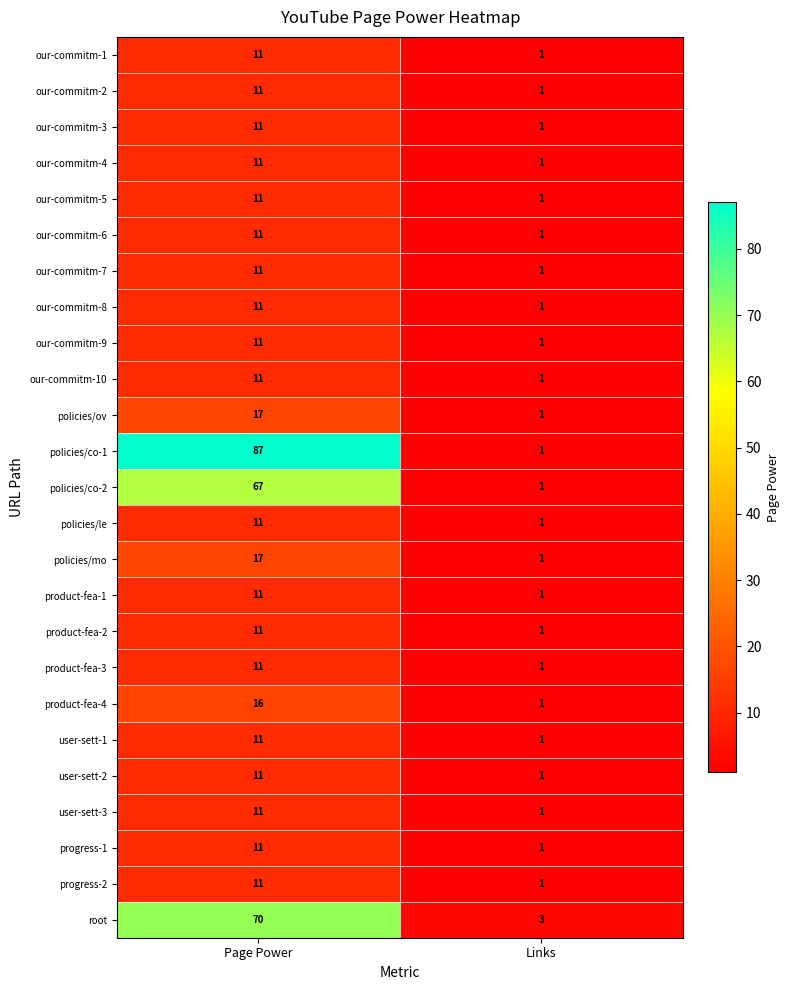

Which series changed the most between Page Power and Links?

policies/co-1